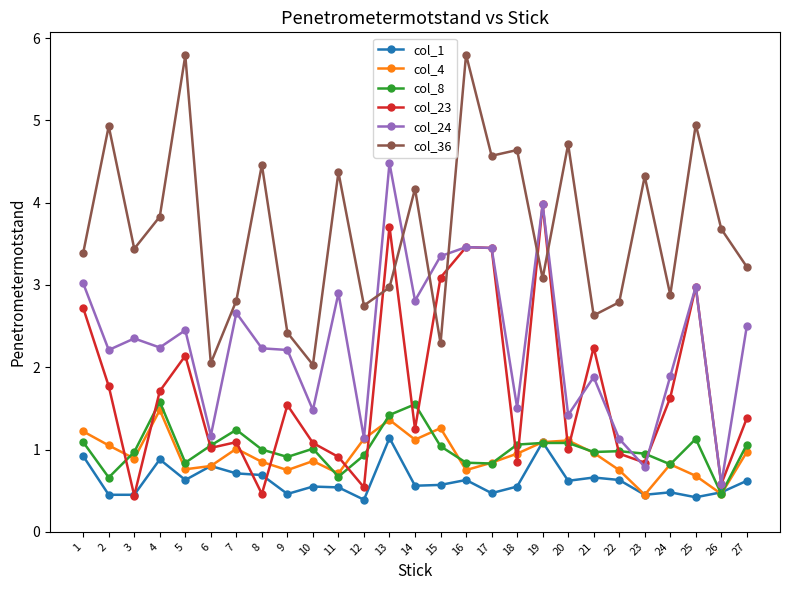

Where is the first local minimum for col_23?

3